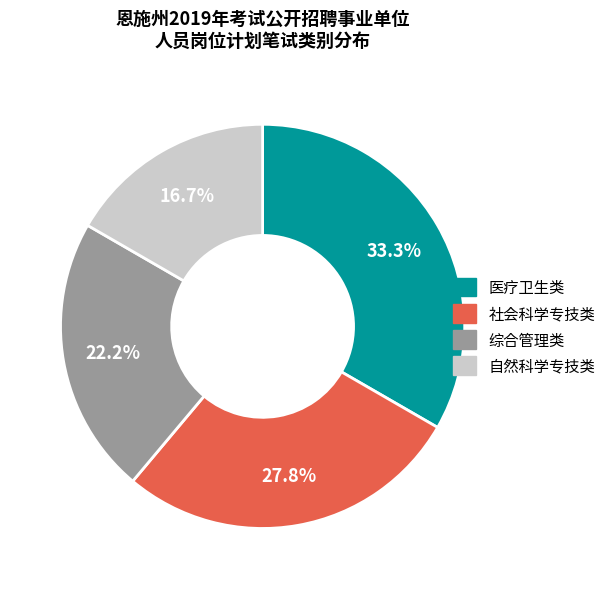

Is there any slice that represents more than half of the pie?

No